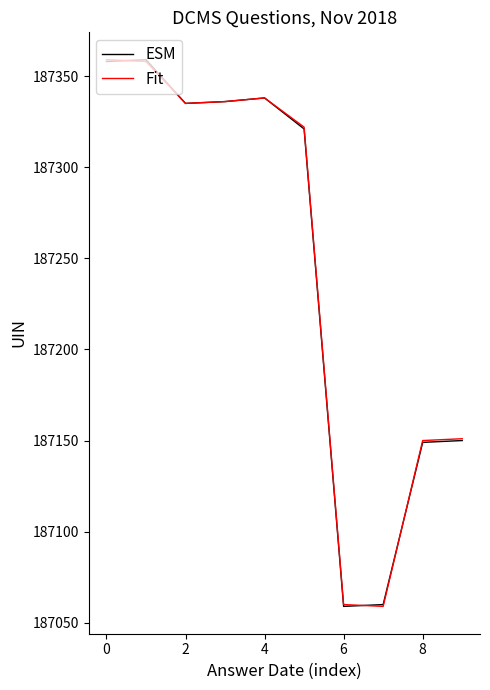

What is the minimum value shown in the chart?

187059